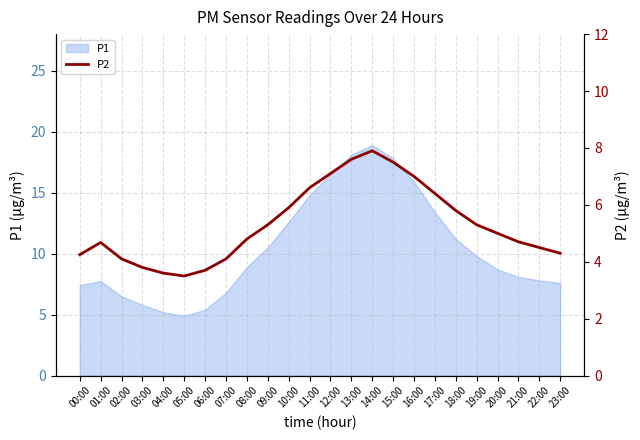

What is the label of the 6th point from the right?

18:00